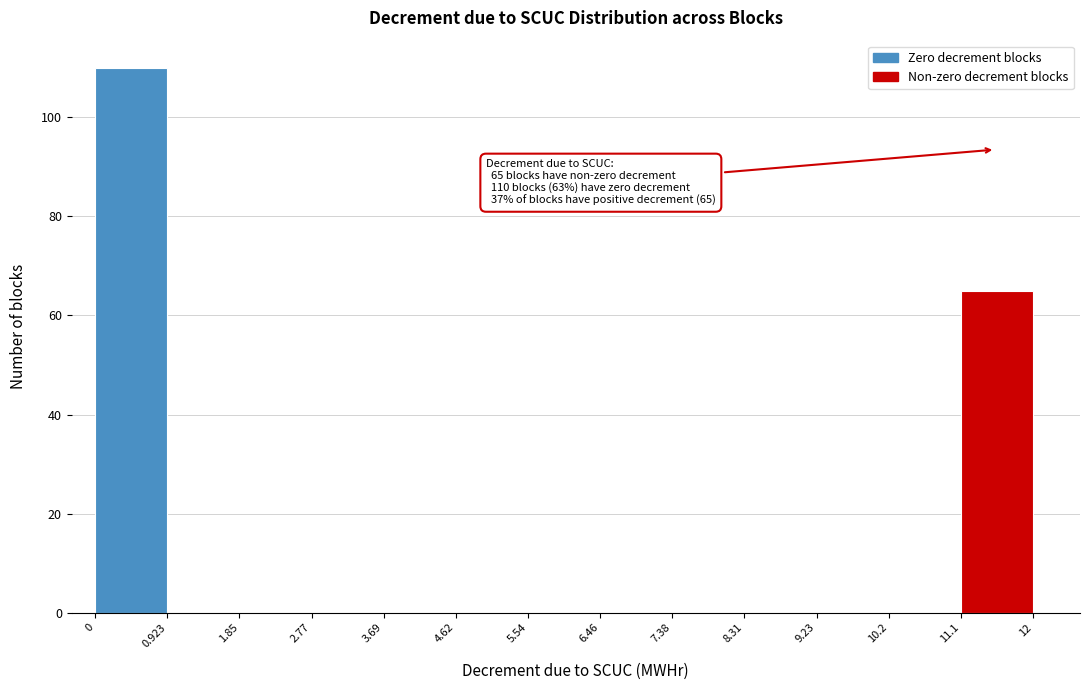

Over which range of the x-axis is the bar tallest?

0 to 0.923